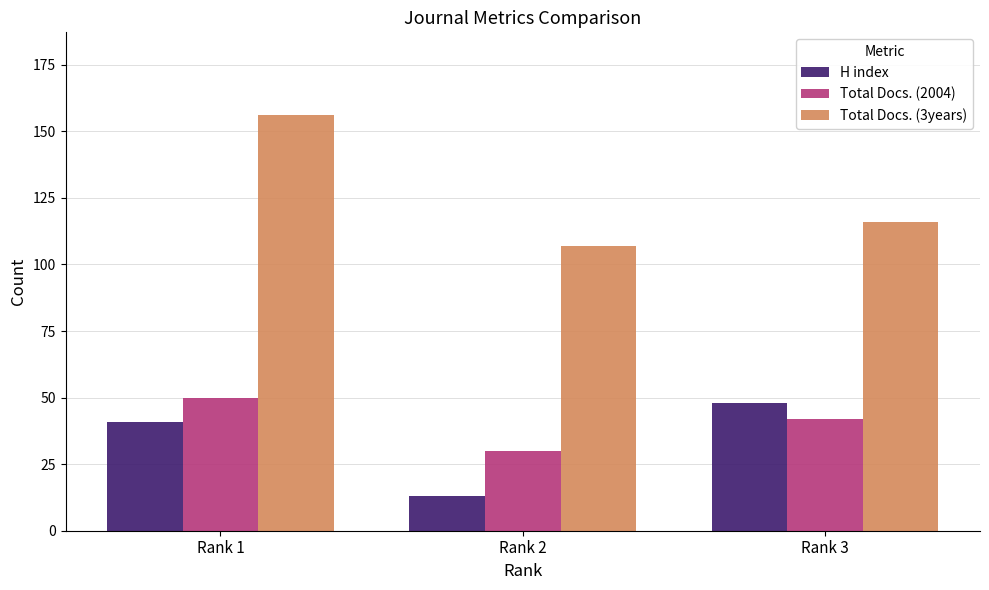

How many bars are there in total?

9